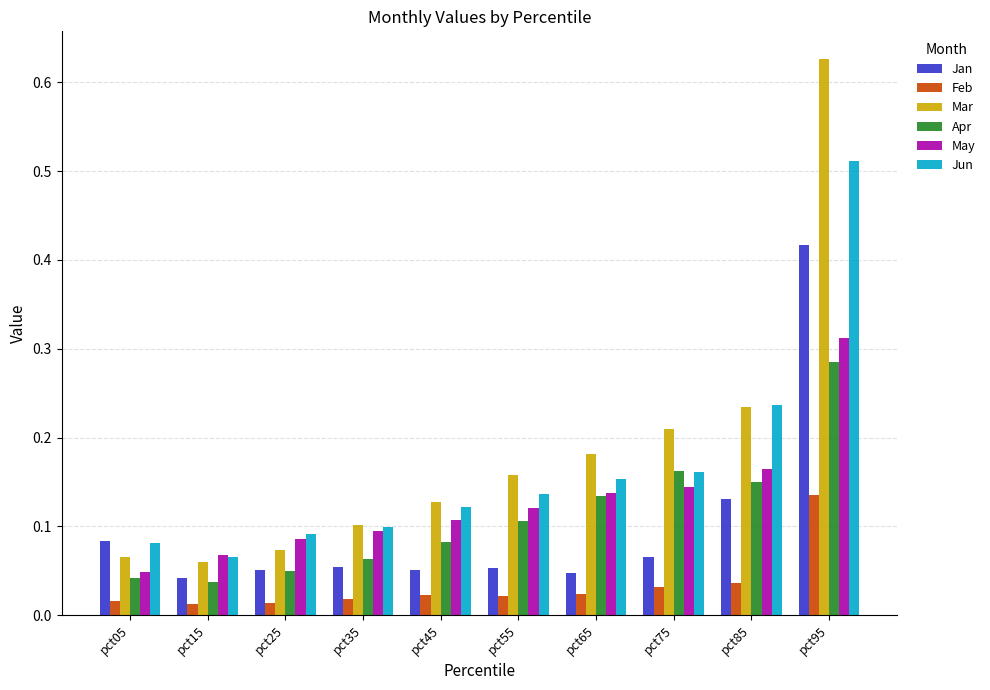

Is it true that Apr equals 0.1 at pct55?

True